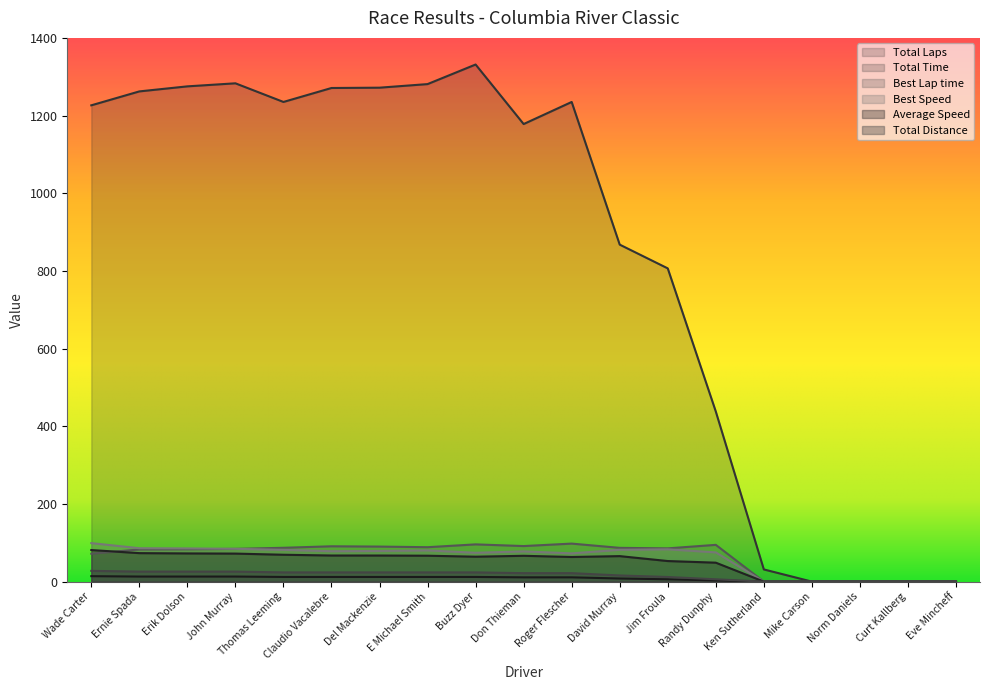

True or false: Best Lap time and Average Speed cross at least once.

True